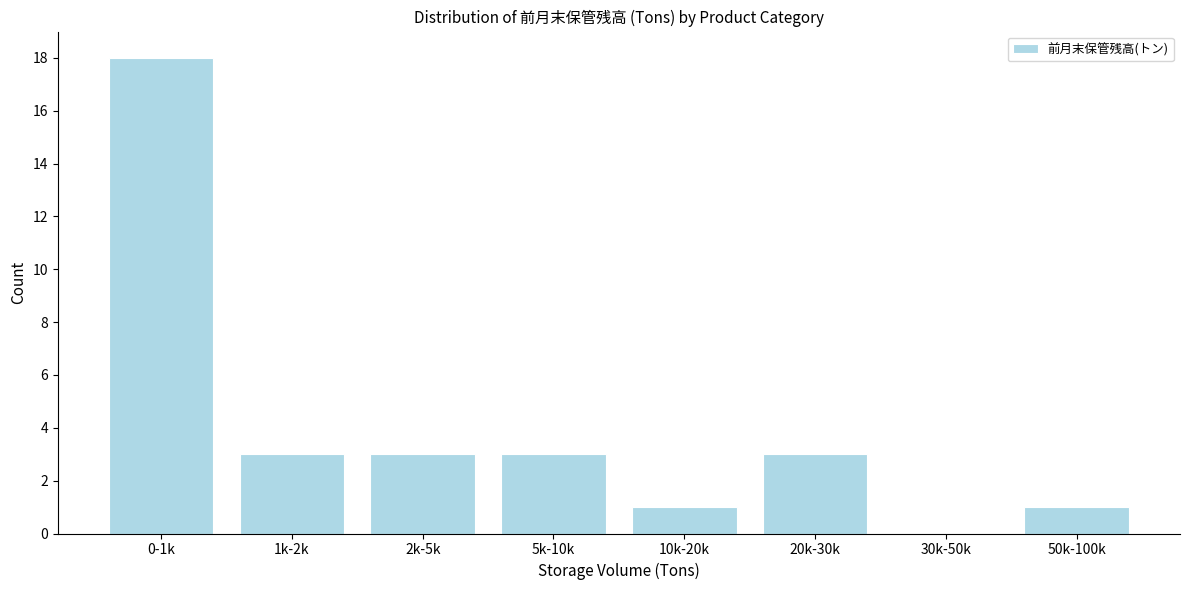

Reading left to right, what are all the values shown in this chart?

0-1k=18	1k-2k=3	2k-5k=3	5k-10k=3	10k-20k=1	20k-30k=3	30k-50k=0	50k-100k=1